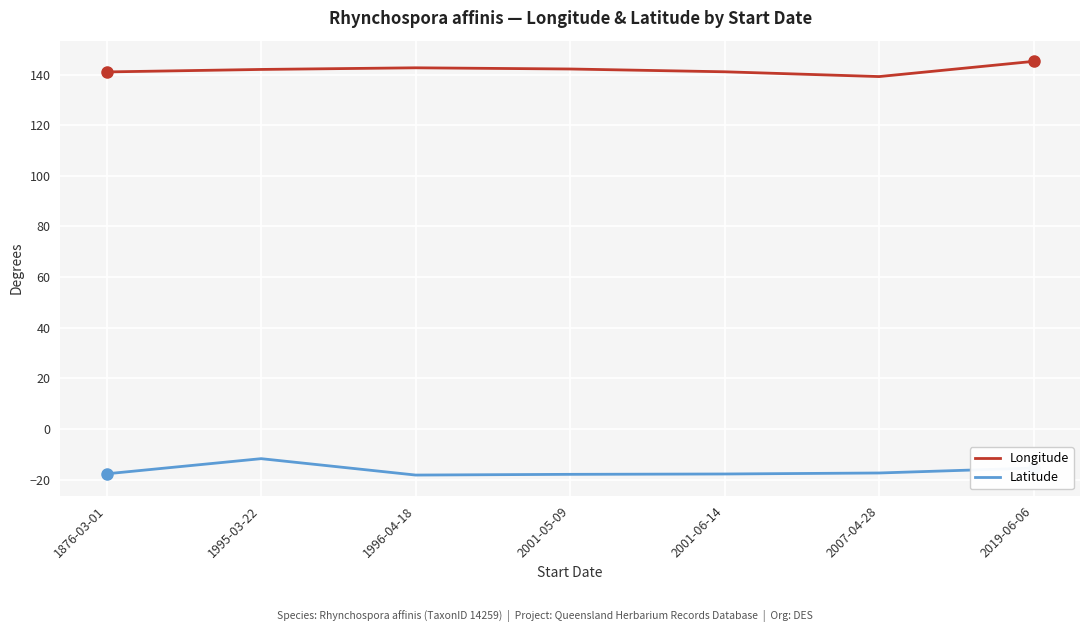

Is it true that Latitude equals -11.8 at 1995-03-22?

True